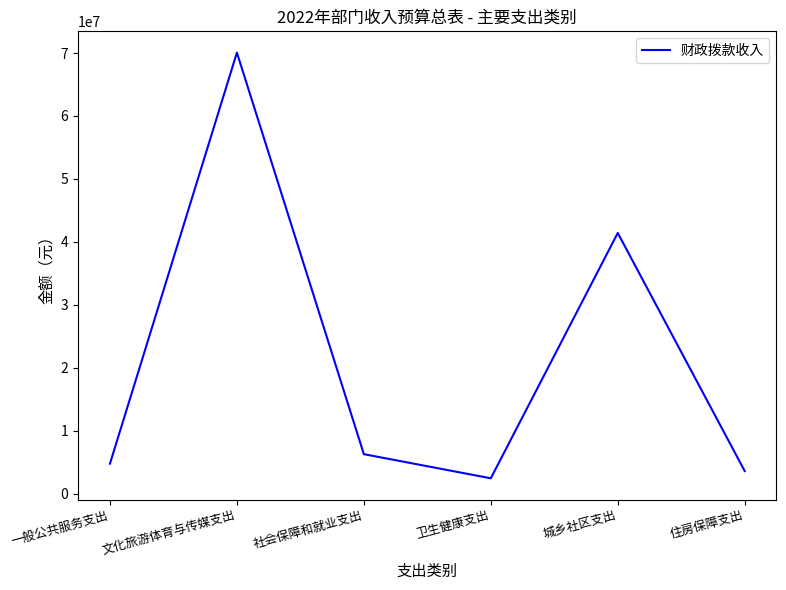

Reading left to right, extract all data points from this chart.

4804400	70061900	6313100	2482400	41430000	3632000